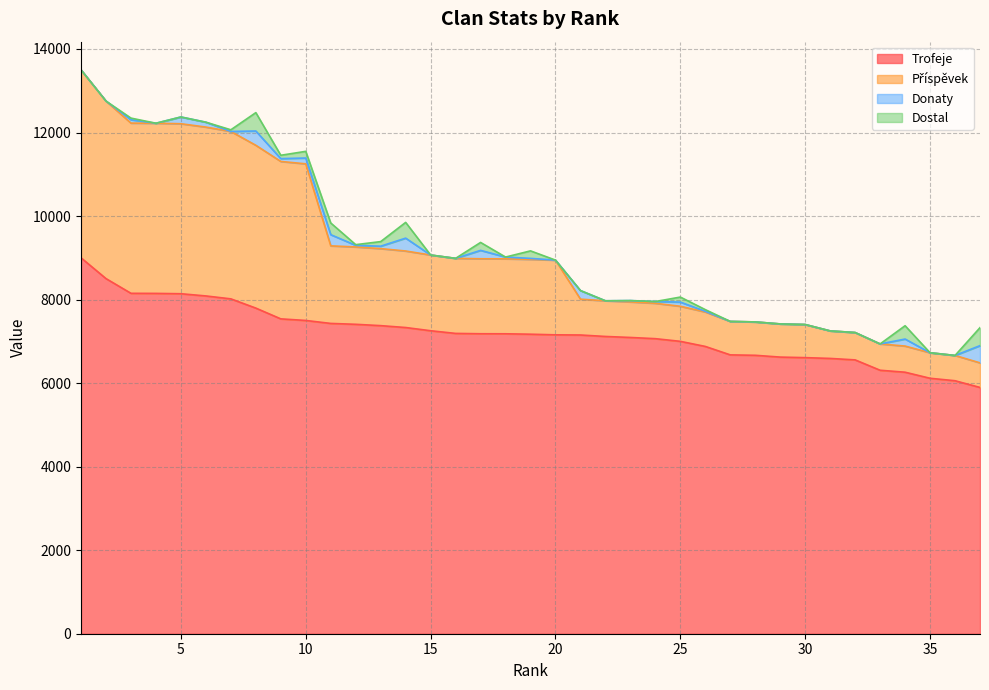

True or false: Příspěvek and Trofeje cross at least once.

False